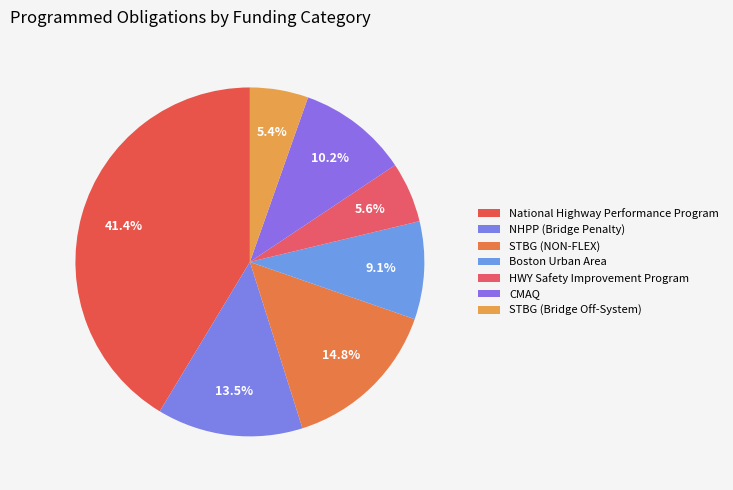

Is it true that STBG (Bridge Off-System) is 5% of the pie?

True